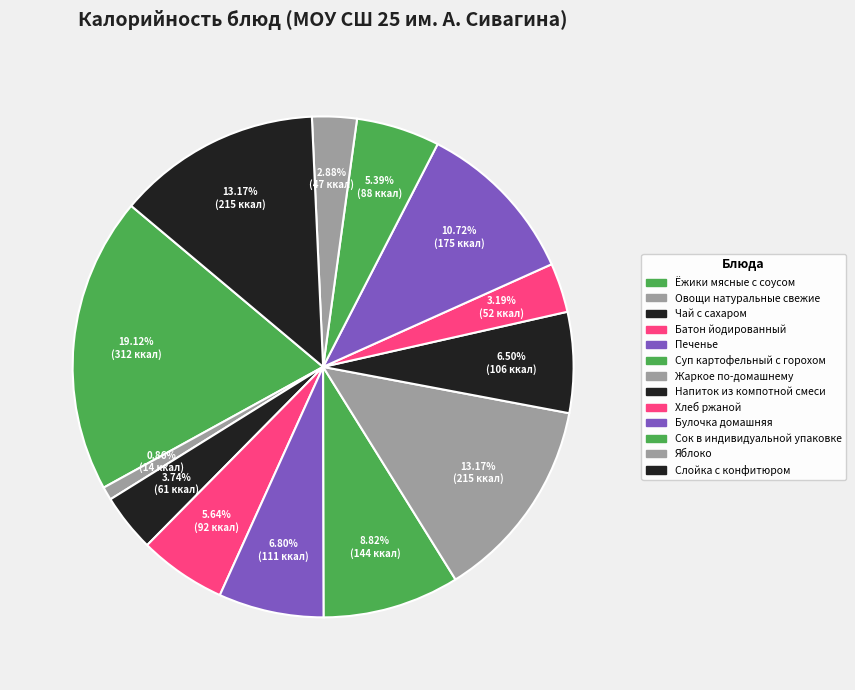

To the nearest percent, what is the average slice percentage?

8%